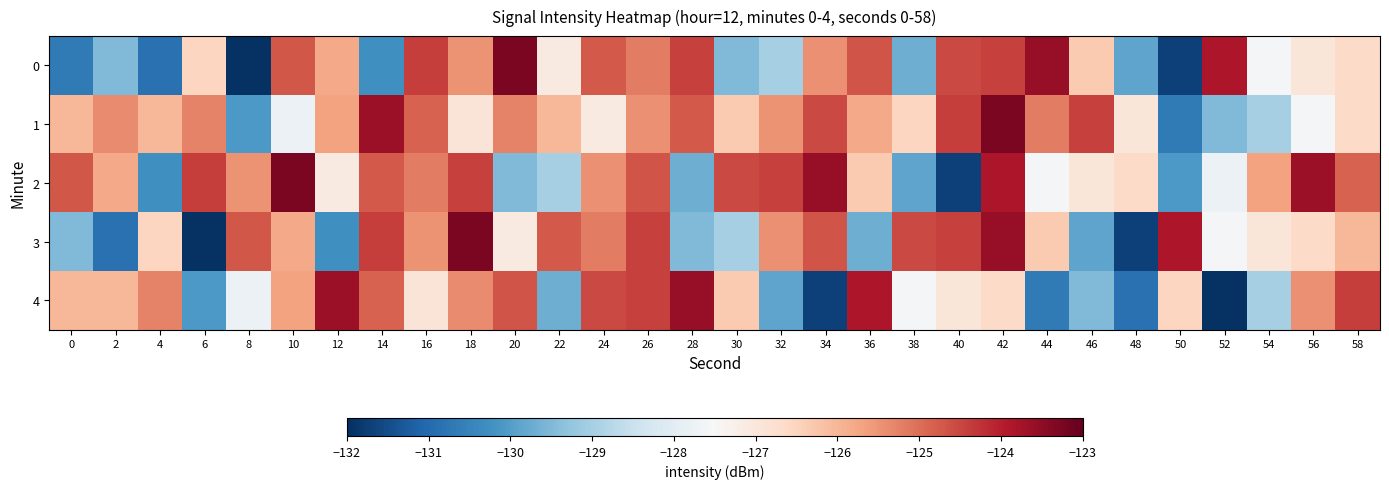

At 58, list the series in order from smallest to largest.

0, 1, 3, 2, 4